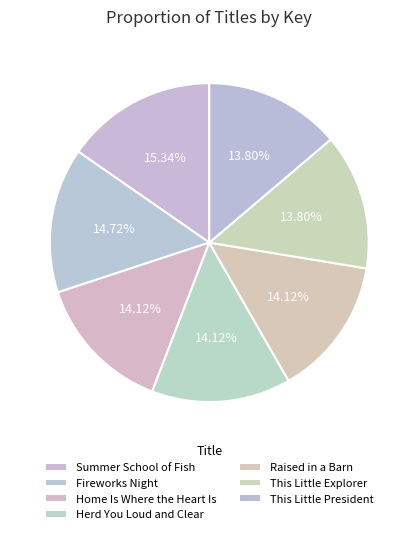

How many slices are in this pie chart?

7